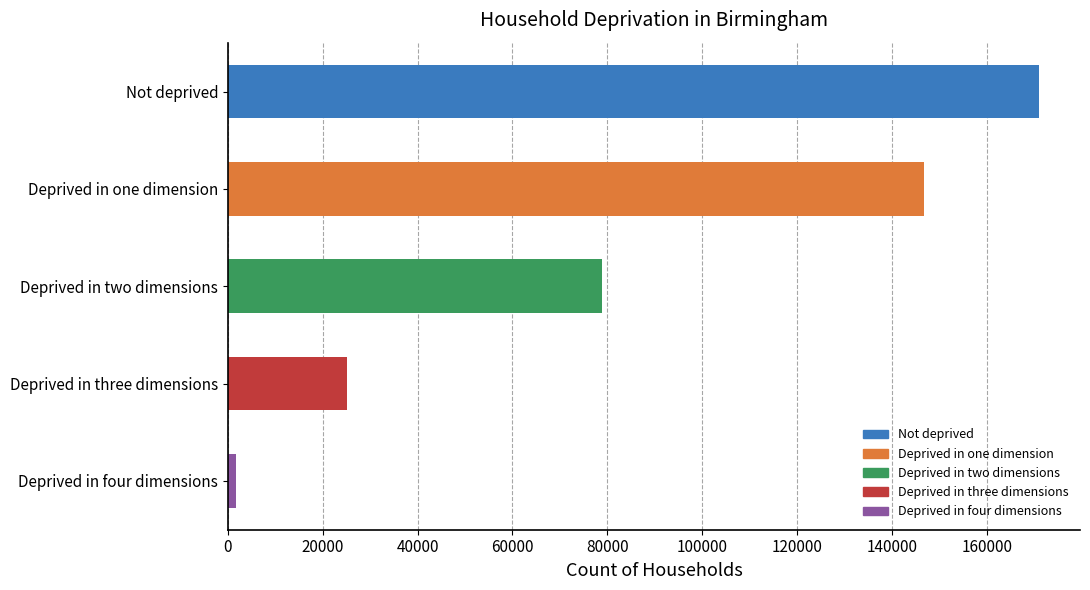

List the labels in order of value, smallest first.

Deprived in four dimensions, Deprived in three dimensions, Deprived in two dimensions, Deprived in one dimension, Not deprived